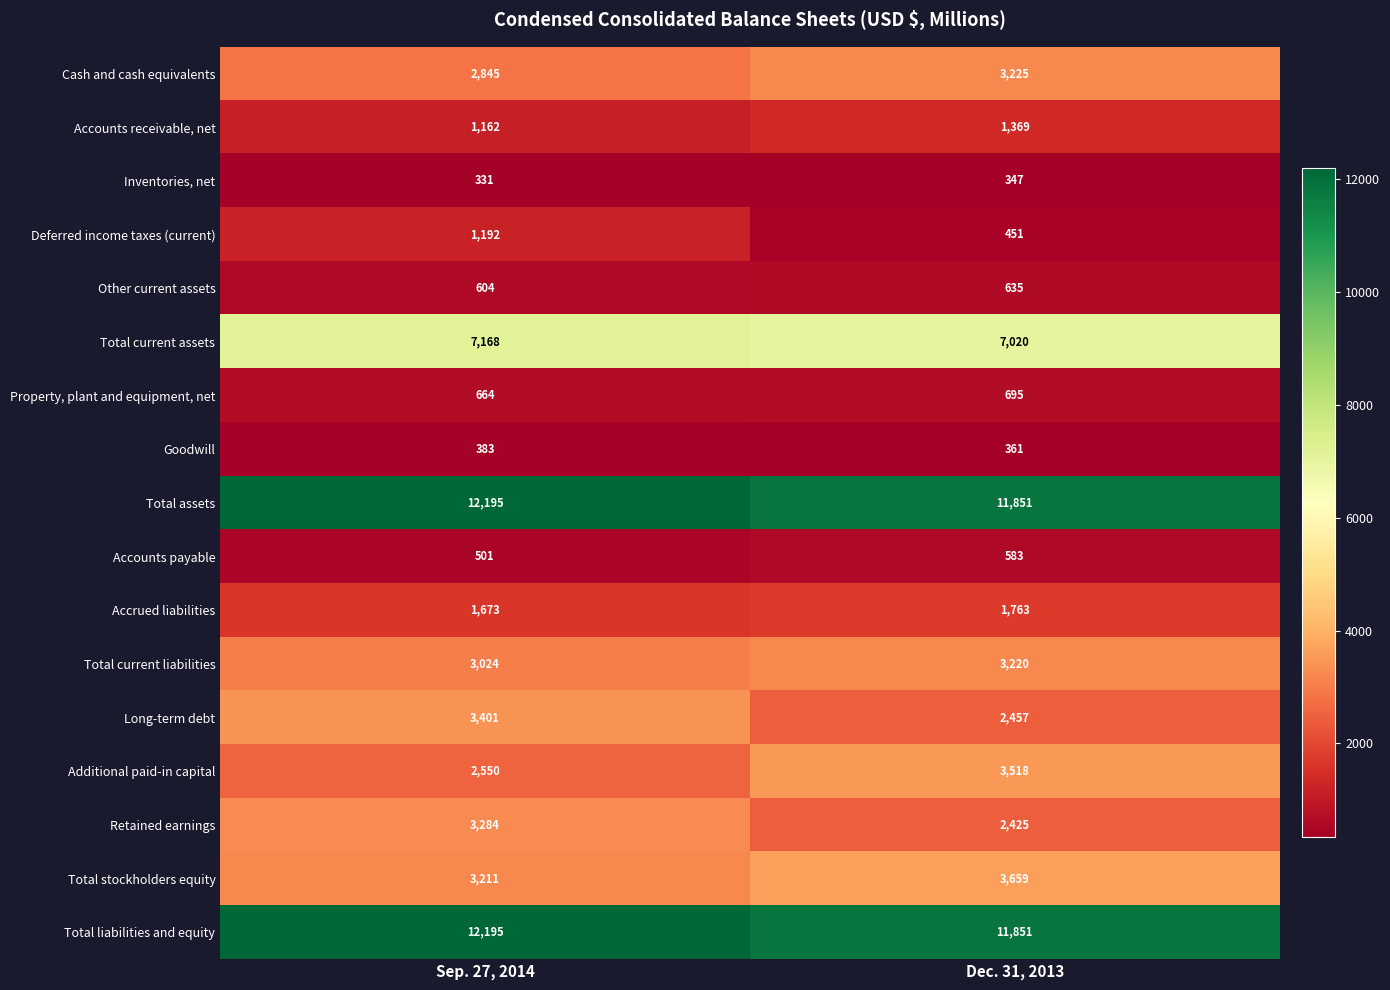

List the labels in order of Accounts receivable, net value, smallest first.

Sep. 27, 2014, Dec. 31, 2013